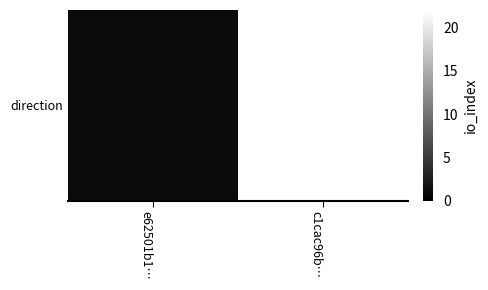

Reading left to right, extract all data points from this chart.

e62501b1…=1	c1cac96b…=22